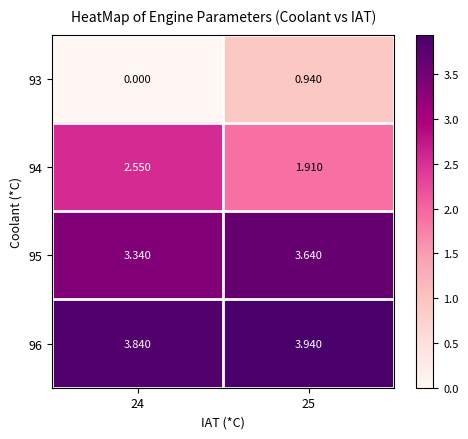

Is the value of 95 at 24 greater than the value of 96 at 25?

No